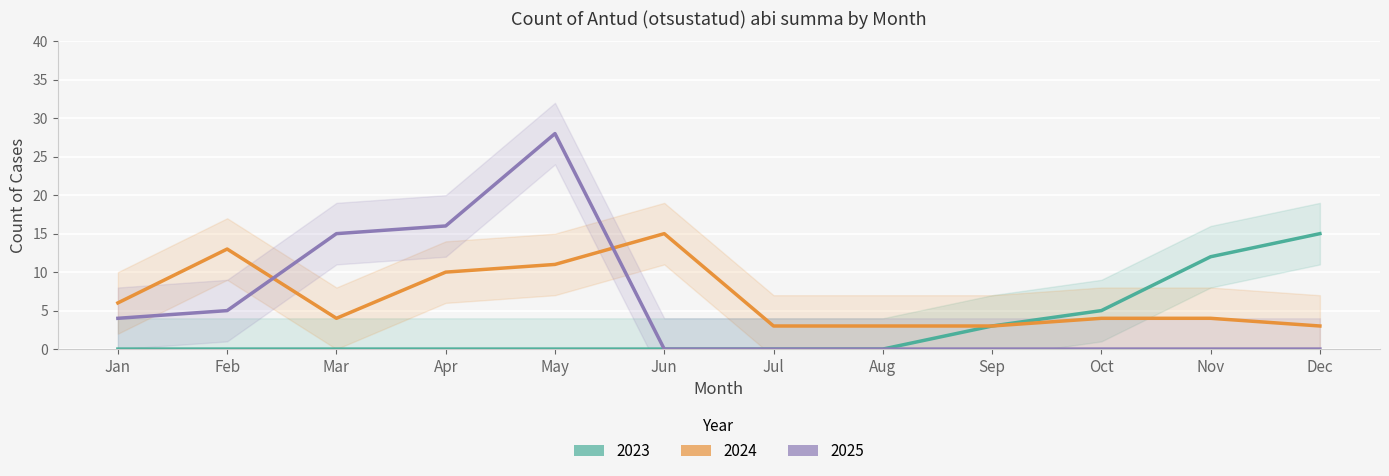

Reading left to right, what are all the values shown in this chart?

2023: 0	0	0	0	0	0	0	0	3	5	12	15
2024: 6	13	4	10	11	15	3	3	3	4	4	3
2025: 4	5	15	16	28	0	0	0	0	0	0	0